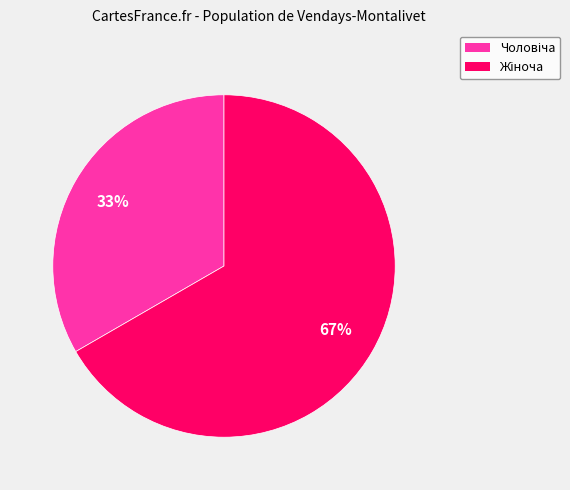

To the nearest percent, what is the average slice percentage?

50%